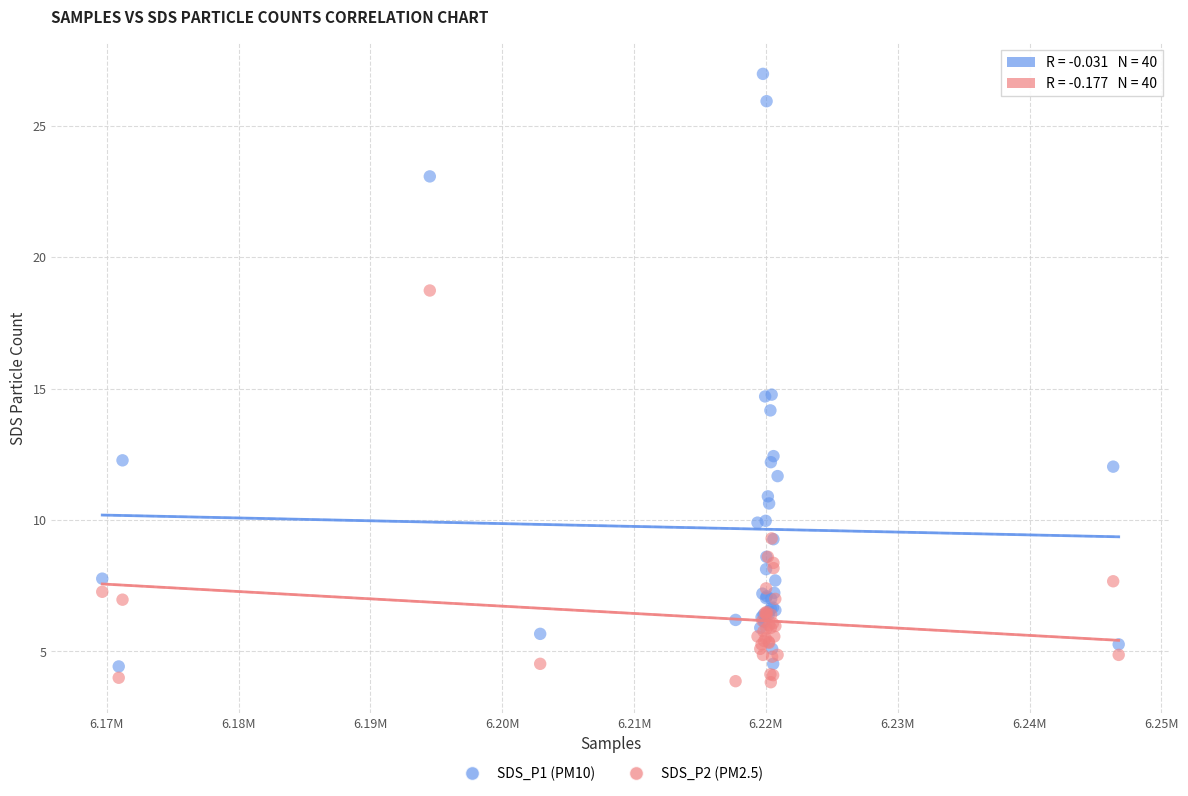

Which series has the widest spread of Y values?

SDS_P1 (PM10)